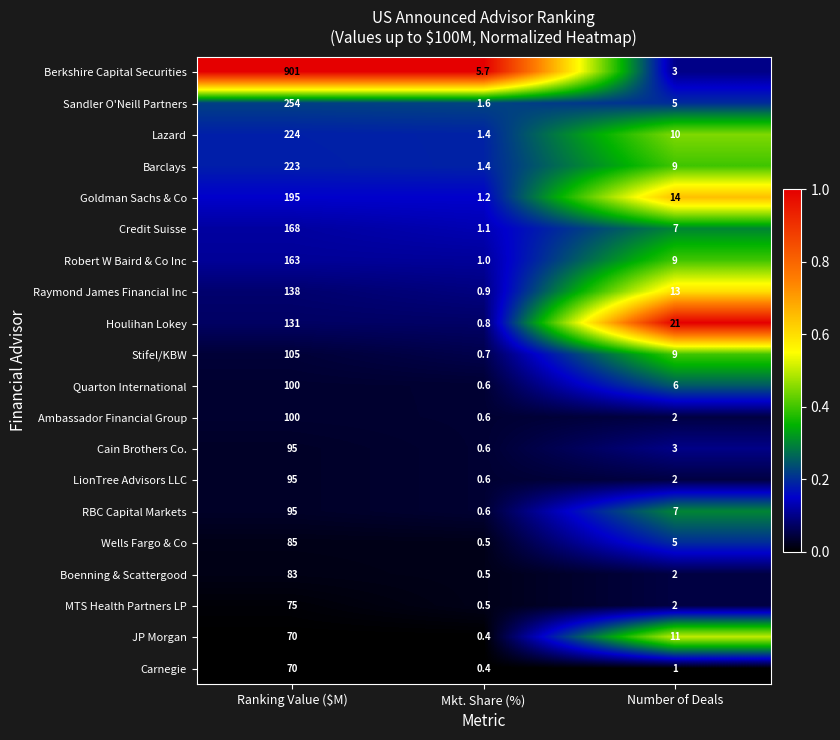

At which category does the chart reach its minimum across all series?

Mkt. Share (%)